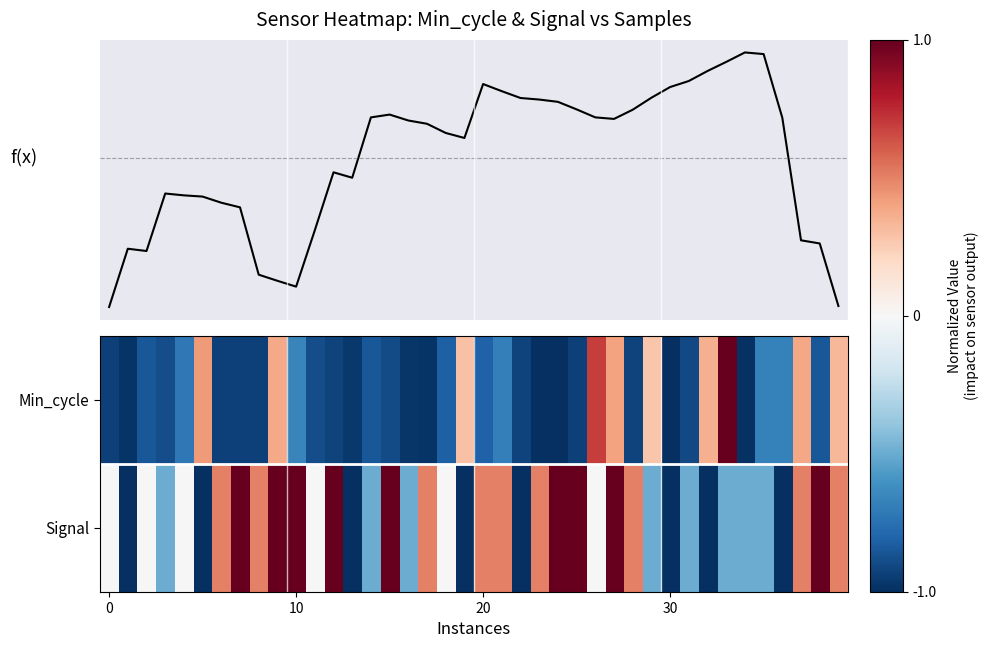

What is the difference between the highest and lowest values at 15?

1.9